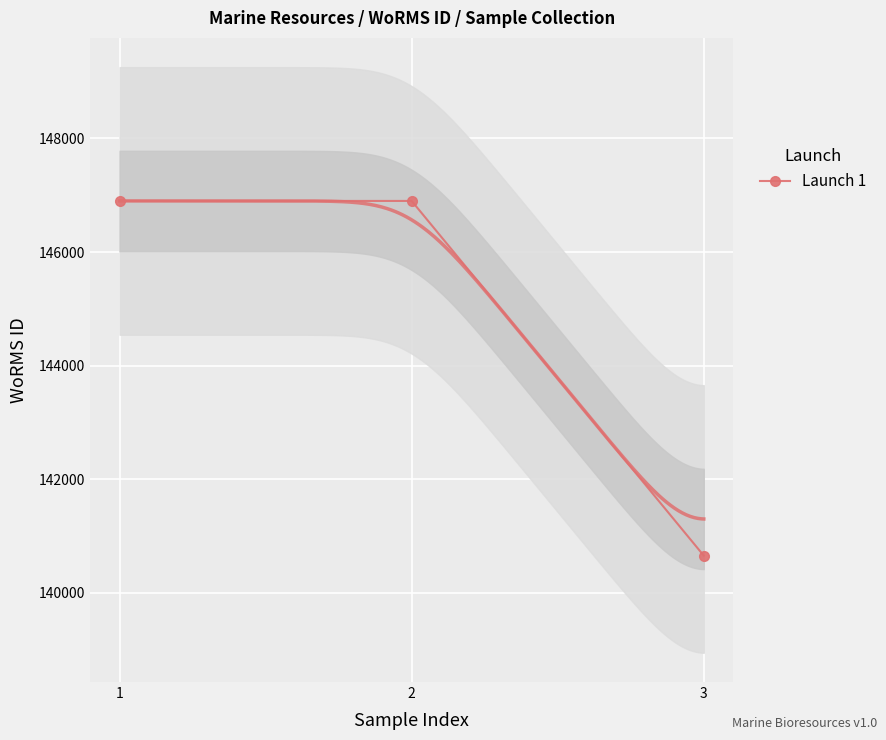

Is it true that the value at 2 is 255718?

False